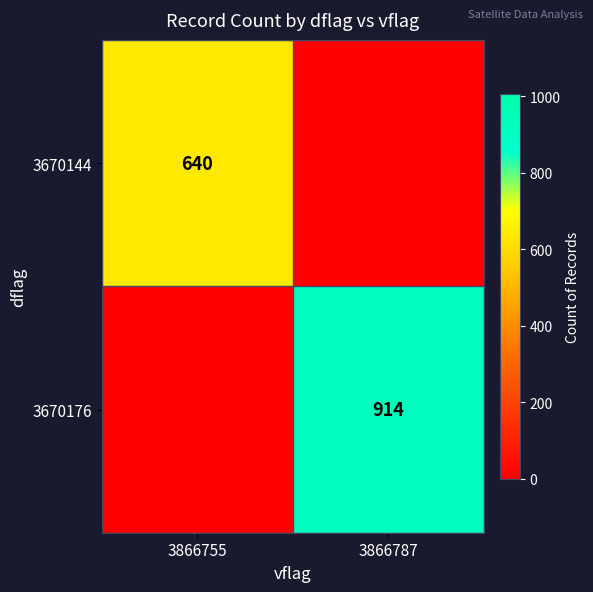

Is it true that 3670176 equals 1559 at 3866787?

False